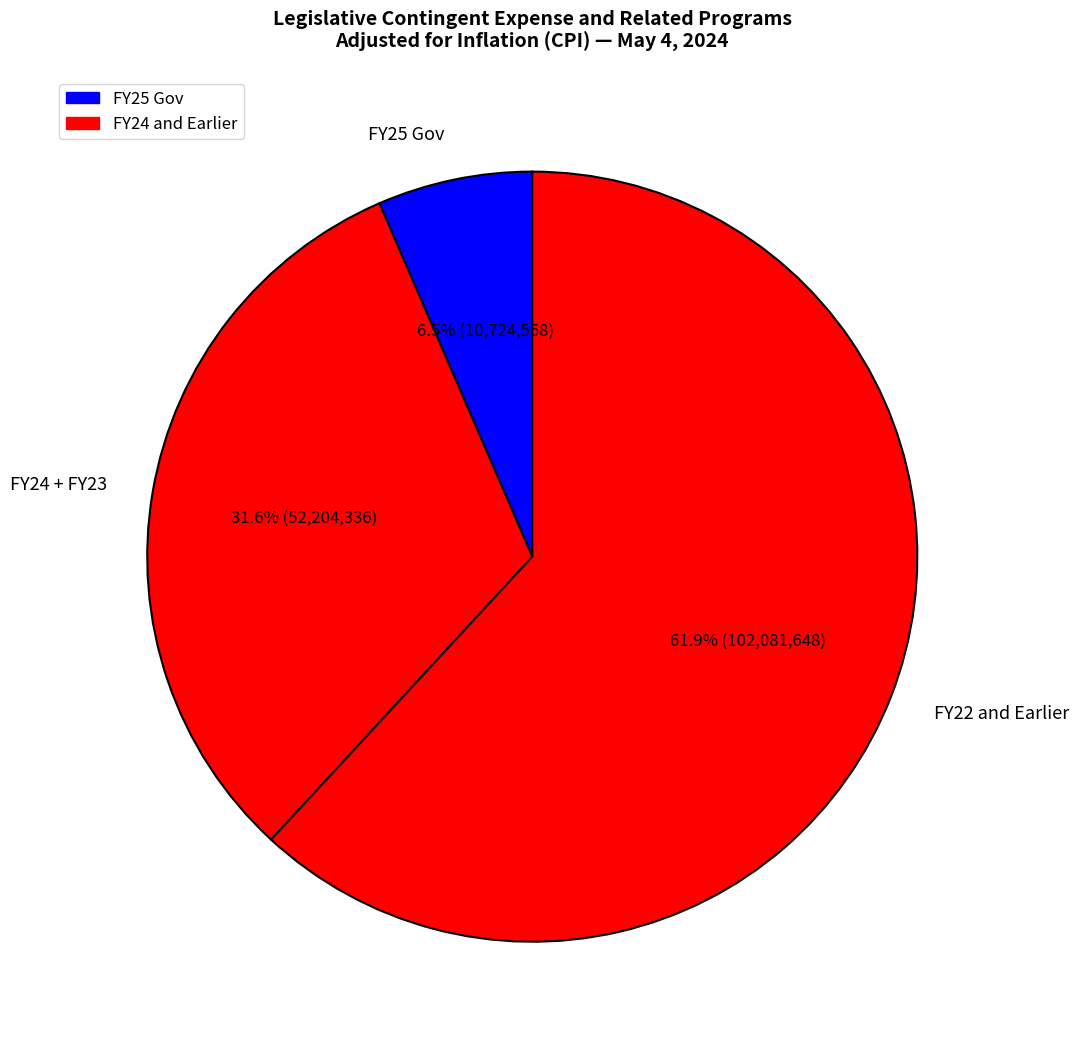

To the nearest percent, what is the difference between the largest and smallest slice percentages?

55%